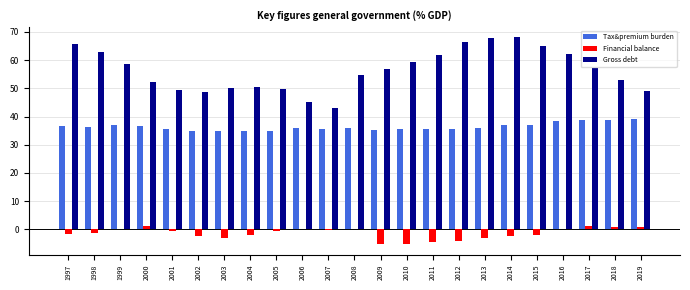

Is it true that Tax&premium burden equals 16.5 at 2008?

False